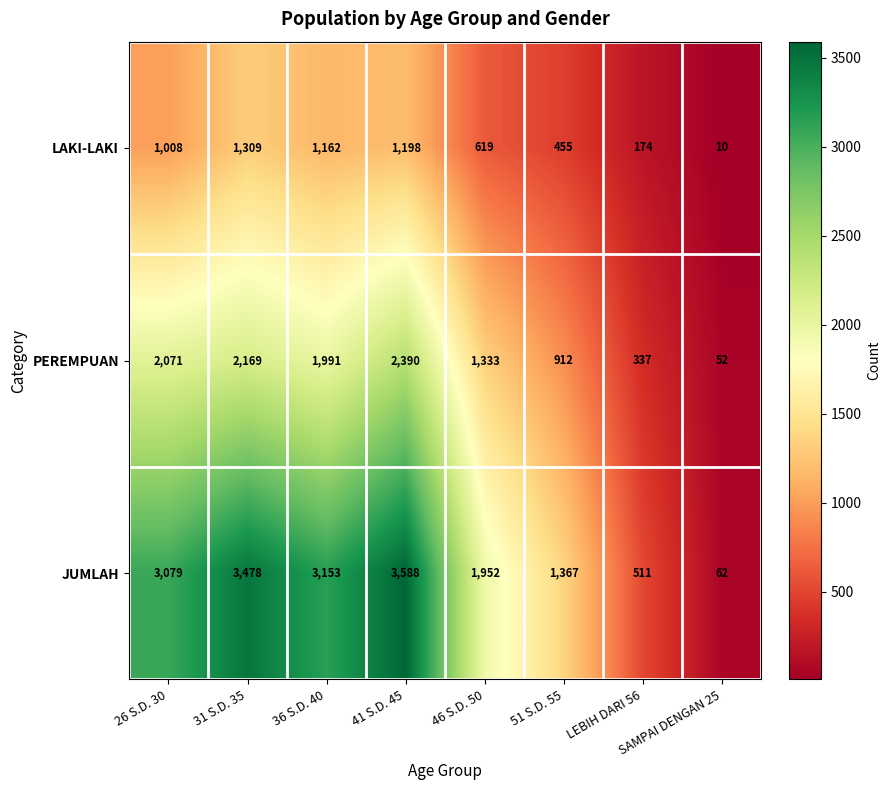

What is the difference between the second highest and minimum values in the LAKI-LAKI series?

1188